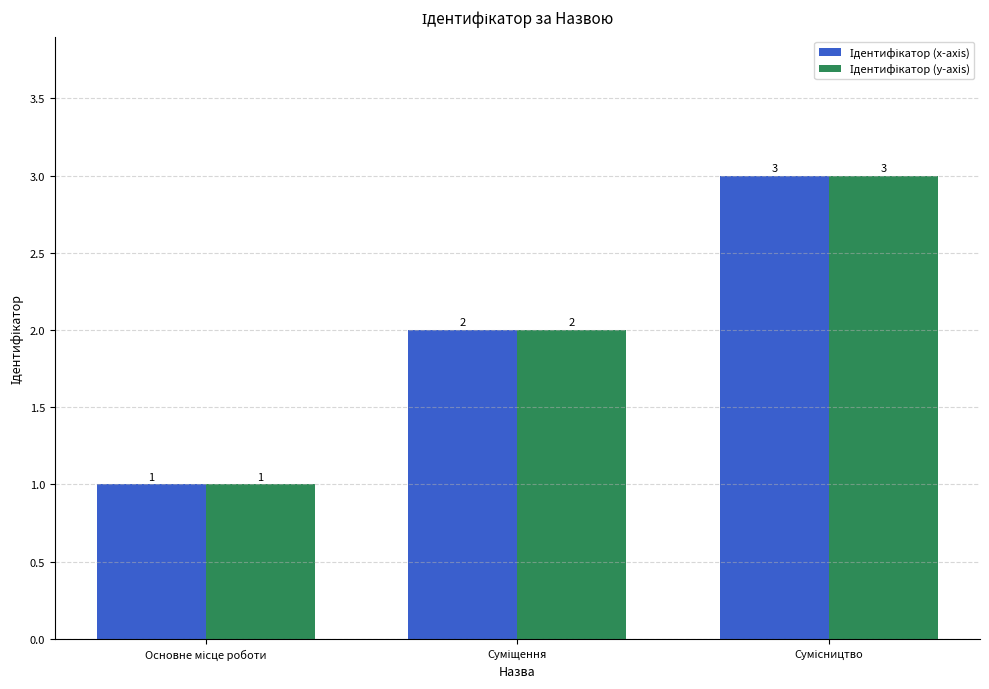

Count the number of data series in this chart.

2